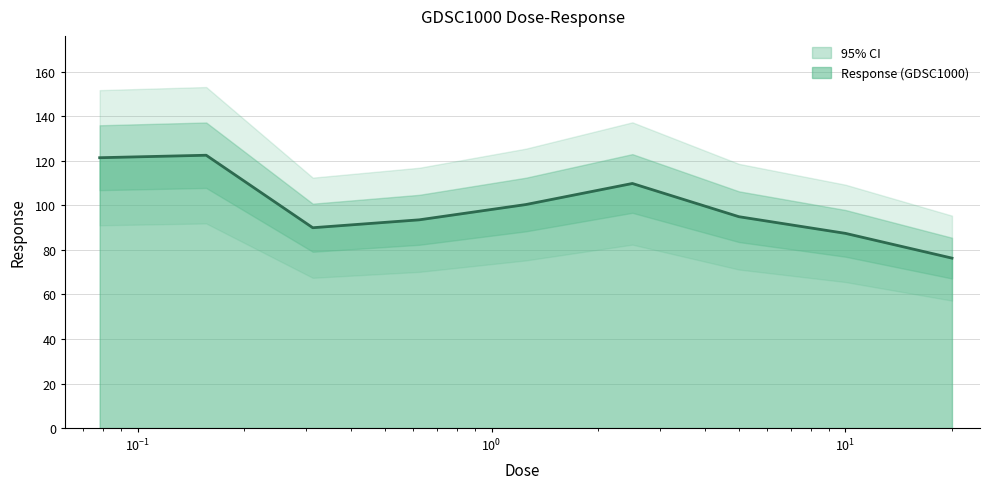

True or false: the data has more than 1 interior local peaks.

True